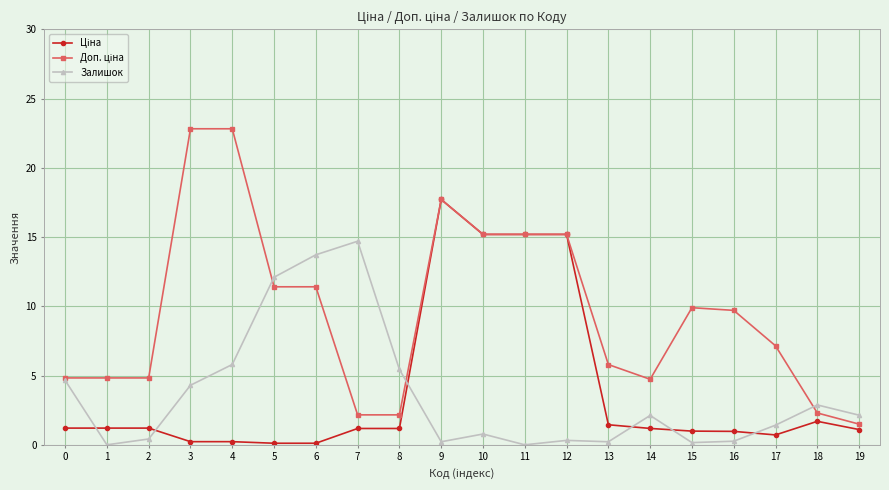

At which category is the sum across all series the highest?

9